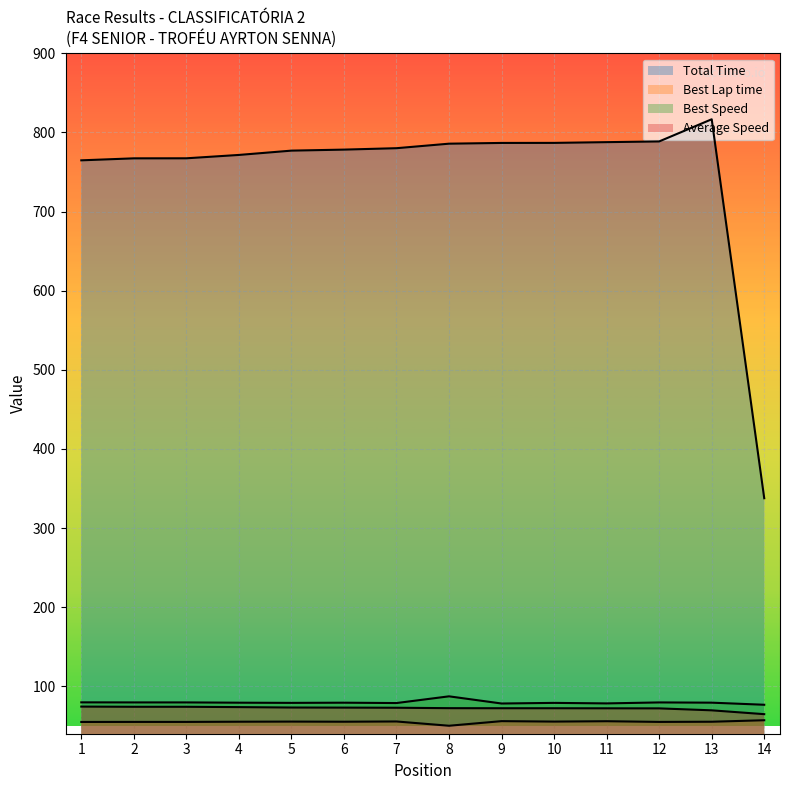

Does the chart display data point markers on the line(s)?

No